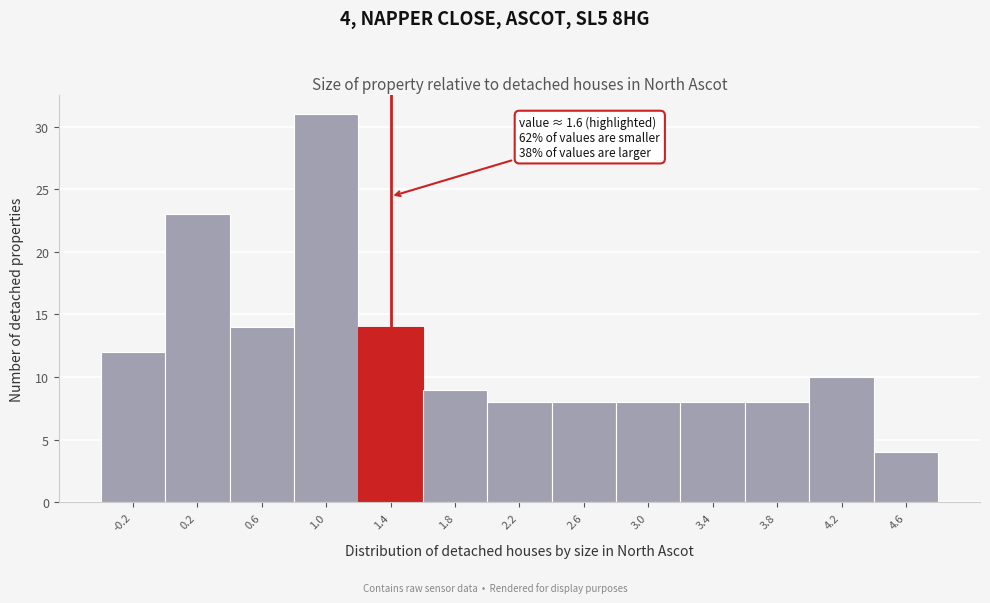

Reading left to right, what are all the values shown in this chart?

12	23	14	31	14	9	8	8	8	8	8	10	4